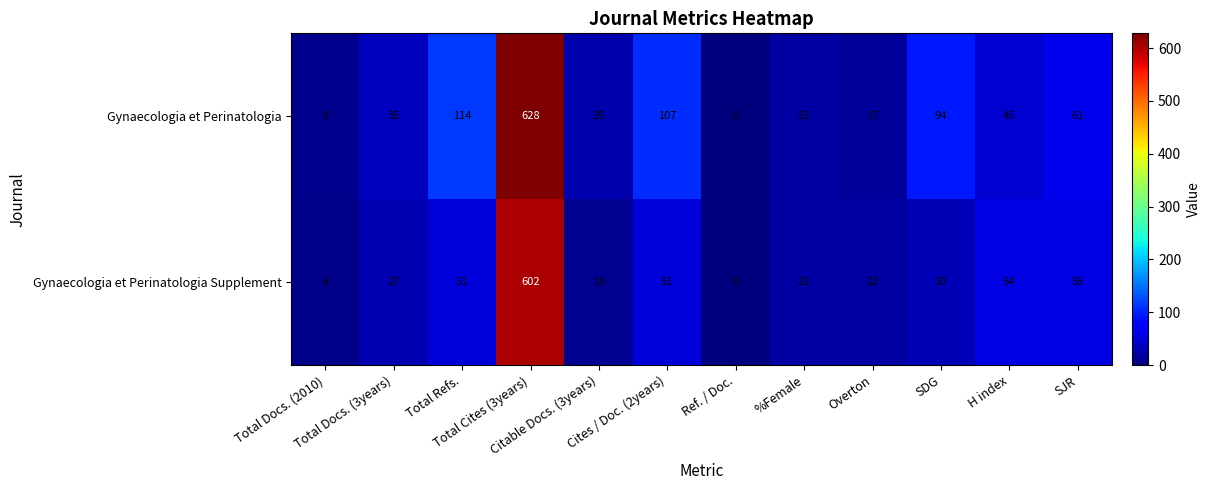

What is the difference between the maximum and second lowest values in the Gynaecologia et Perinatologia Supplement series?

596